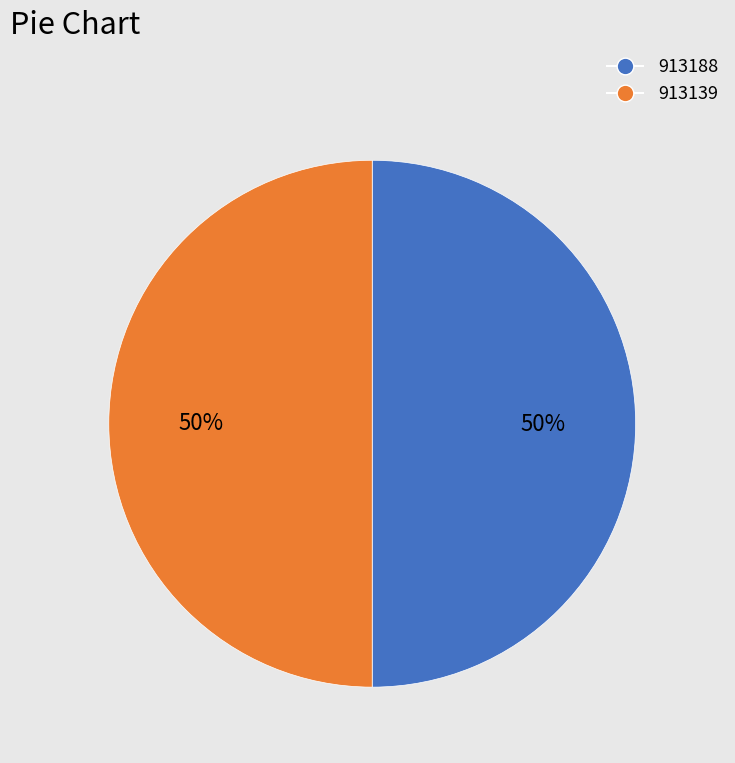

Is the sum of 913139 and 913188 greater than half?

Yes